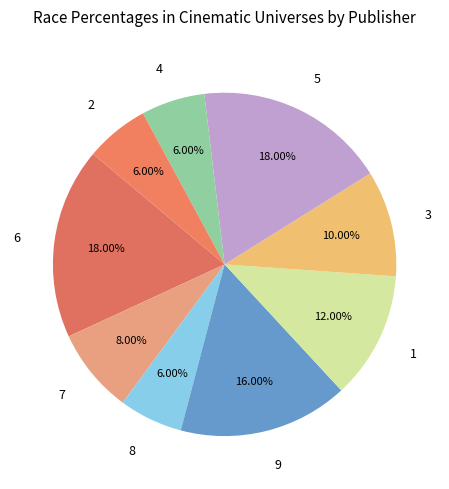

Is 8 the majority of the pie?

No